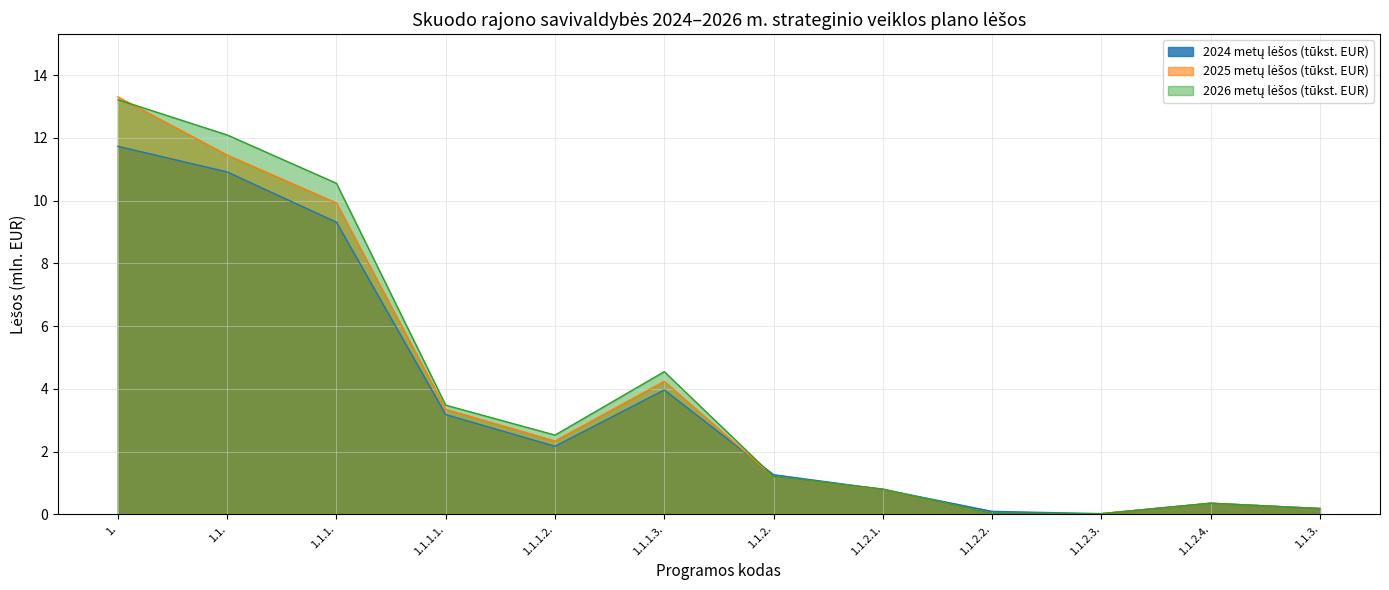

Which label corresponds to the smallest value in the chart?

1.1.2.3.